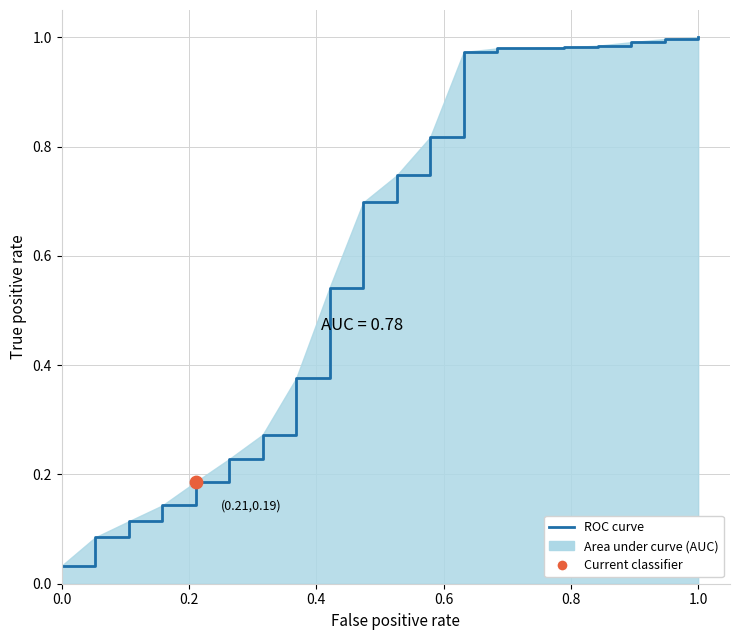

True or false: the data shows 1.0 at 1.0.

True